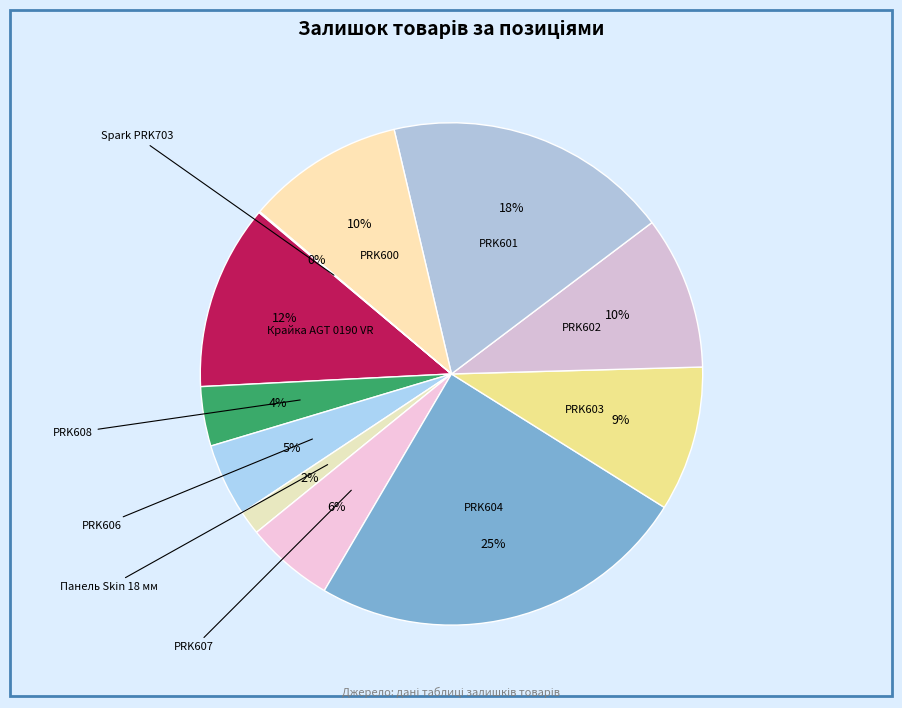

Does any single category account for the majority?

No